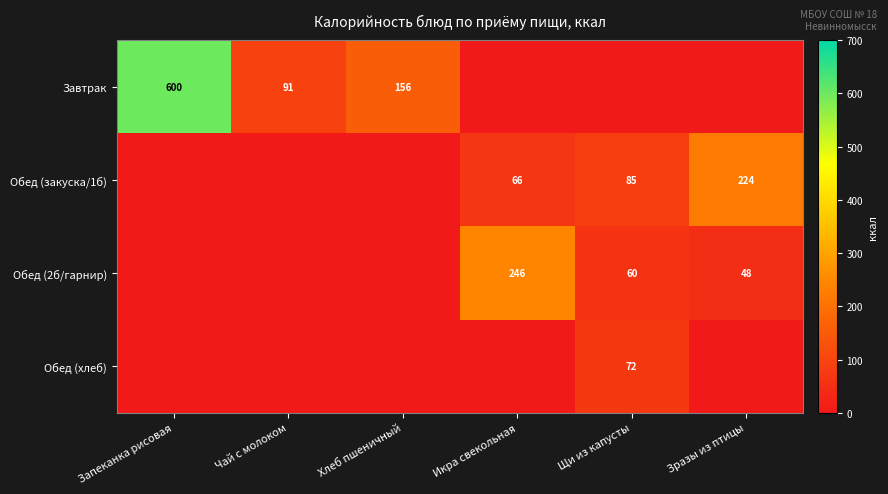

Is the value of Обед (2б/гарнир) at Икра свекольная greater than the value of Обед (закуска/1б) at Щи из капусты?

Yes